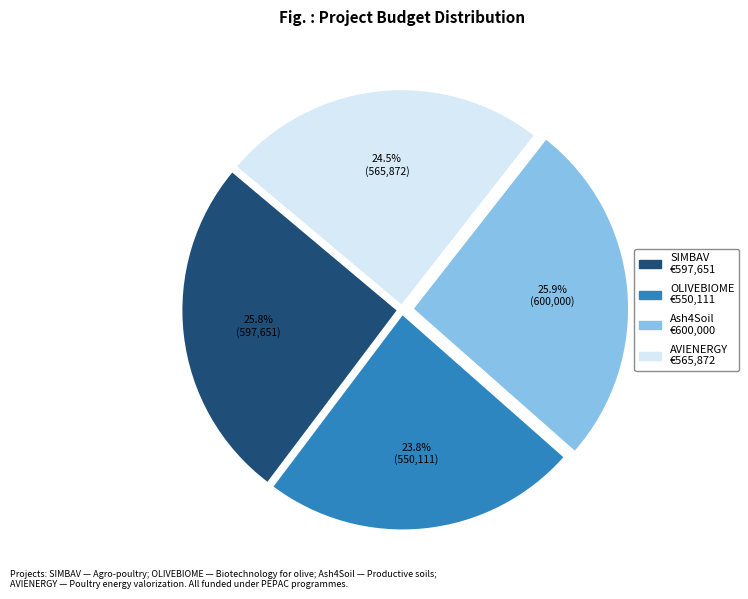

What percentage is NOT represented by SIMBAV?

74.2%